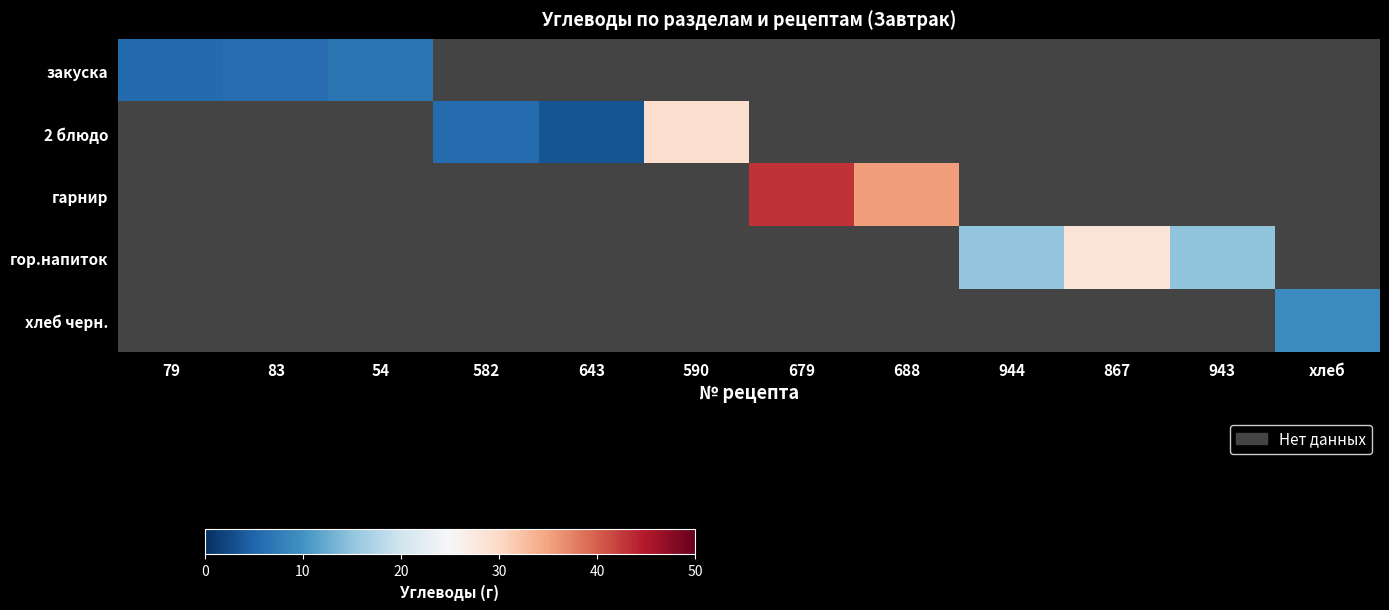

Is the value of 2 блюдо at 83 greater than the value of гор.напиток at хлеб?

No